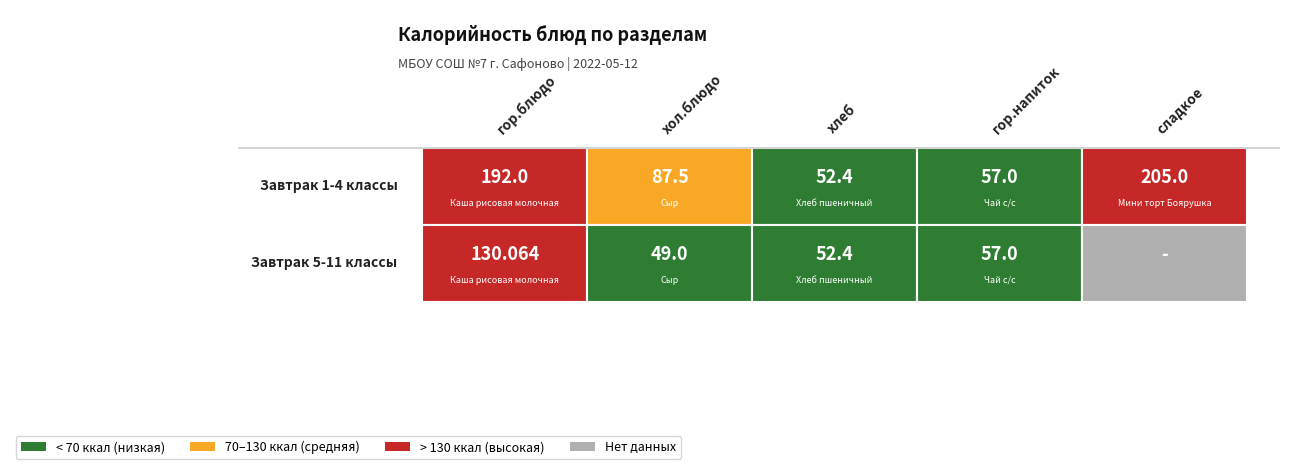

At which label does Завтрак 5-11 классы first exceed 52?

гор.блюдо